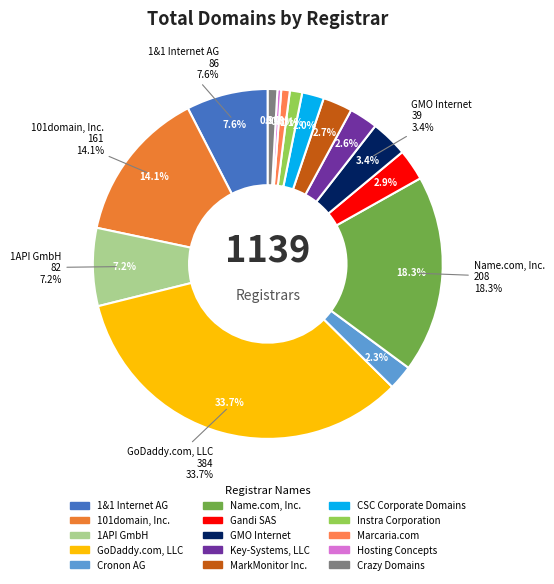

The 101domain, Inc. slice represents 7% of the pie. True or false?

False